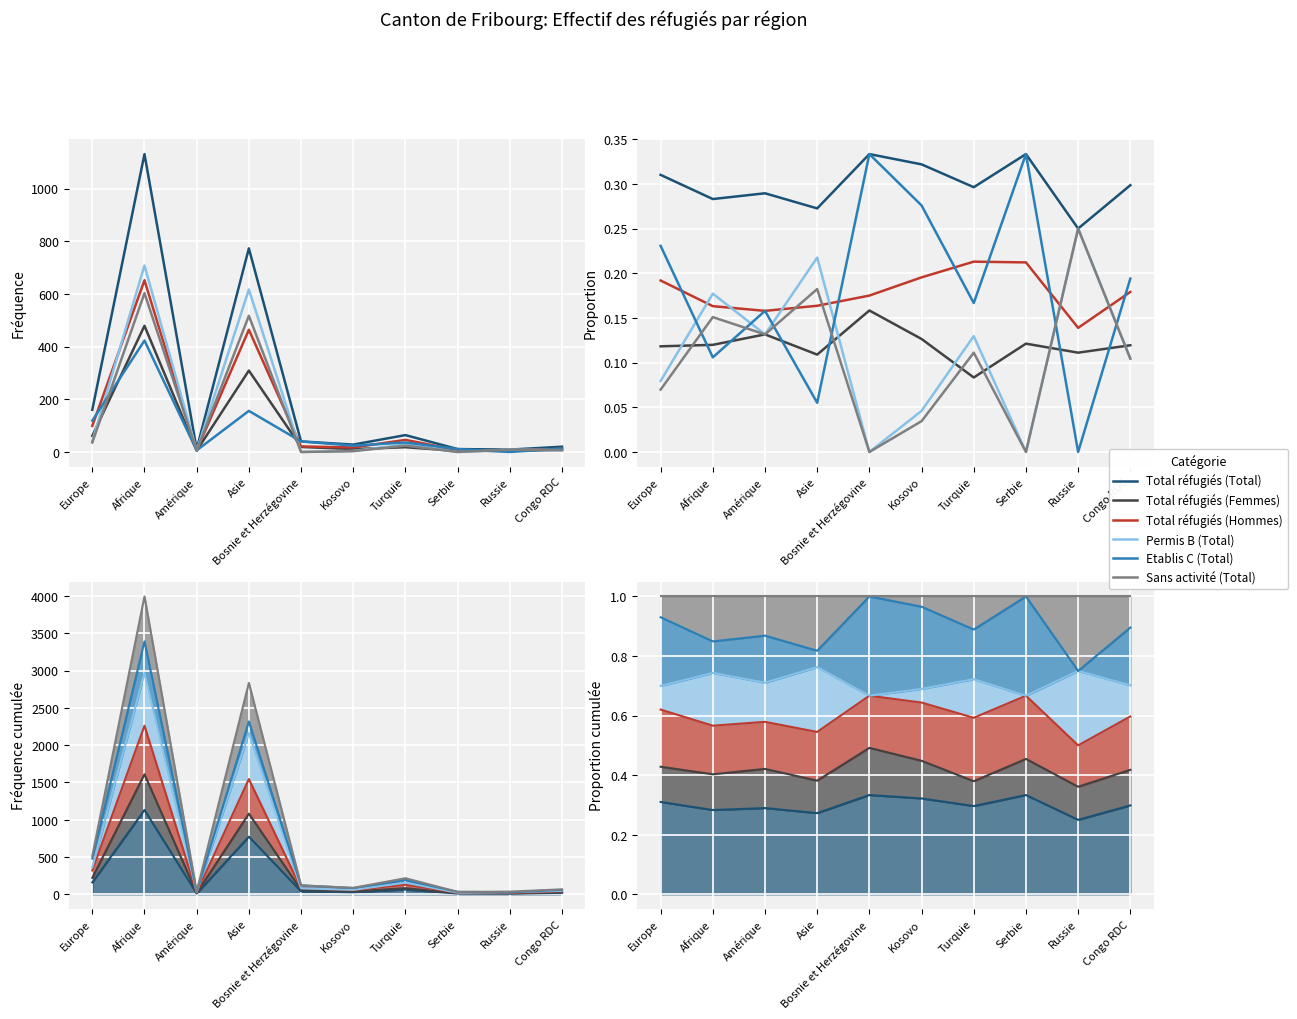

The value of Permis B (Total) at Kosovo is 0.1. True or false?

False